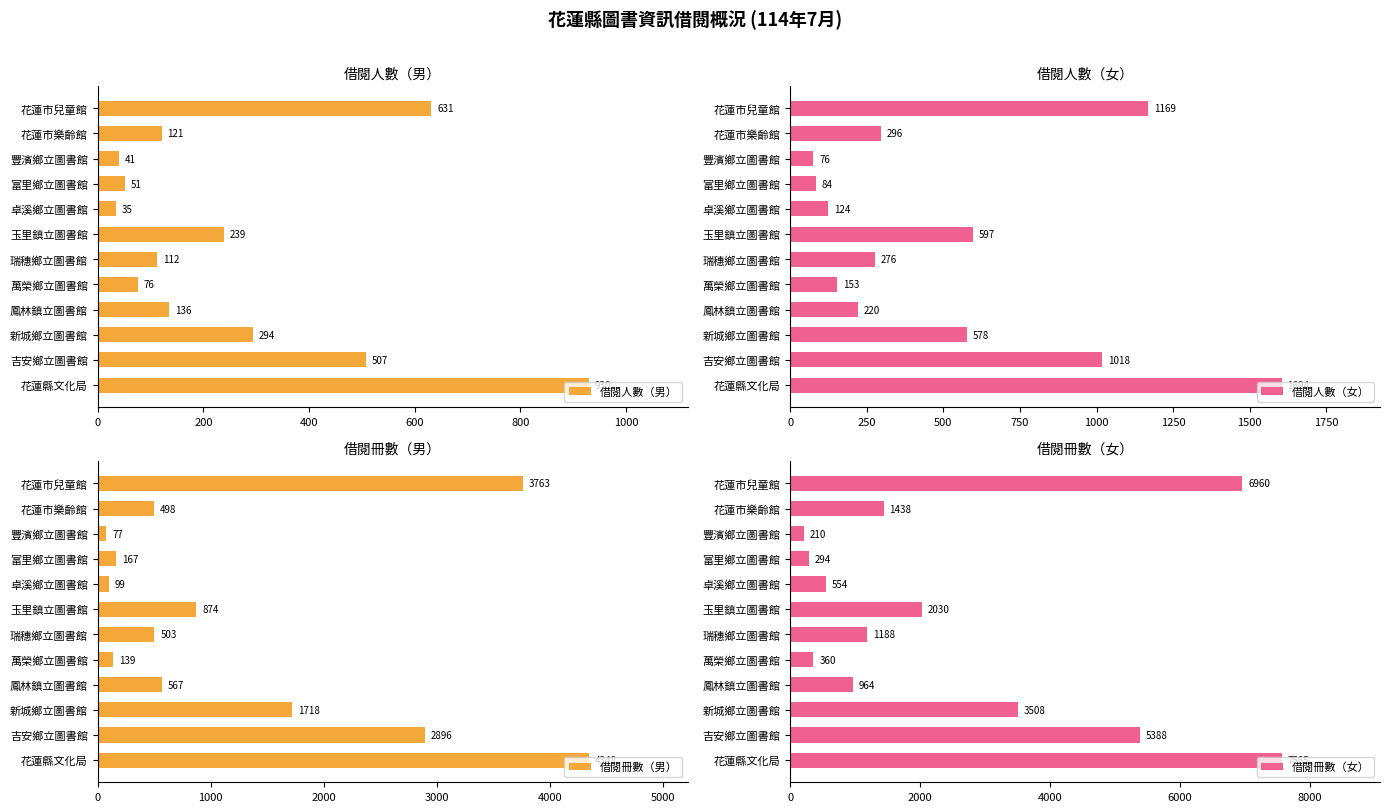

At which label is 借閱人數（男） closest to 482?

吉安鄉立圖書館